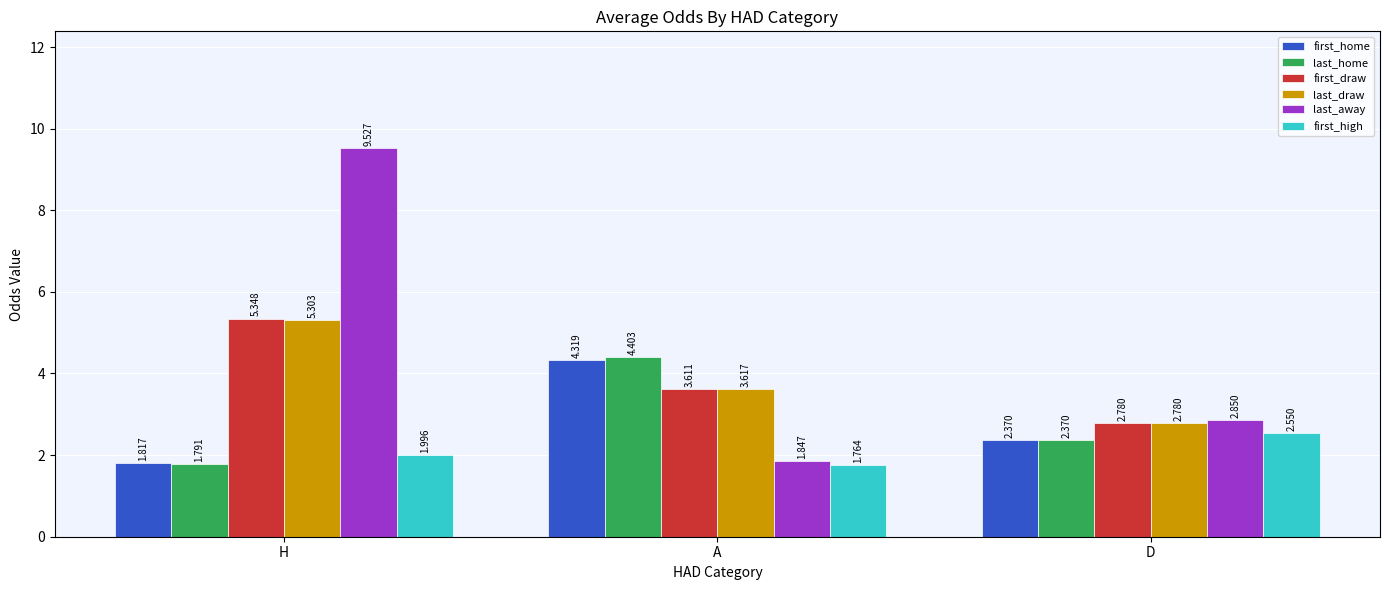

Rank the categories by first_home value from highest to lowest.

A, D, H